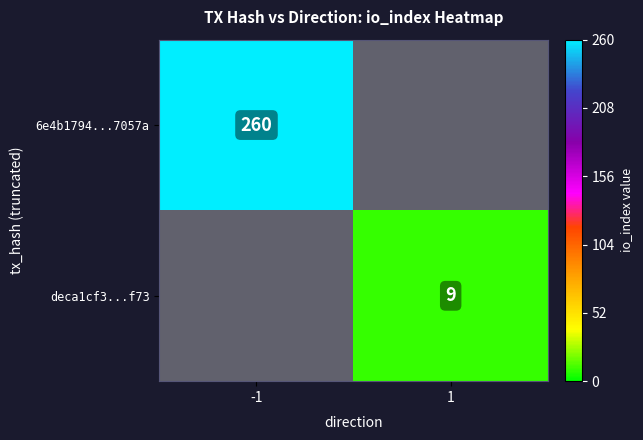

Is the value of deca1cf3...f73 at 1 greater than the value of 6e4b1794...7057a at -1?

No